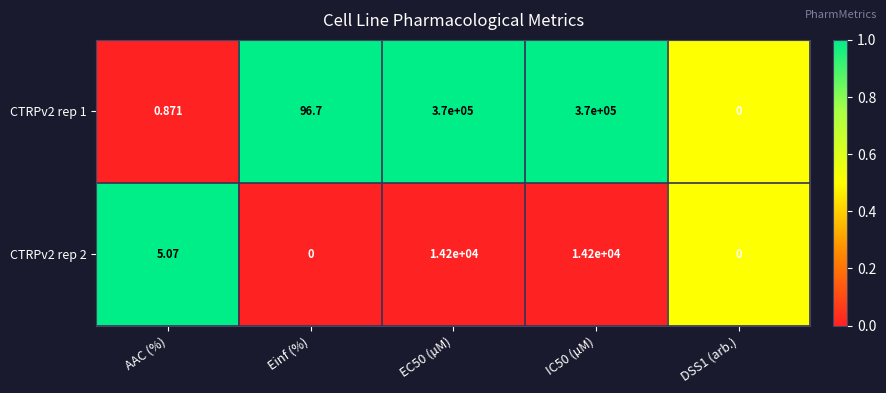

At which label is CTRPv2 rep 1 closest to 185000?

Einf (%)